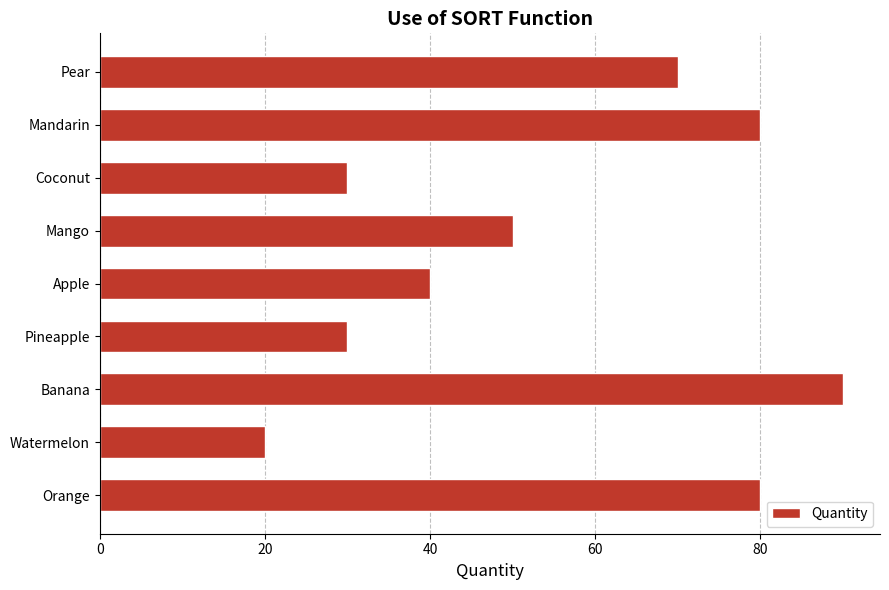

The chart shows a value of 30 at Pineapple. True or false?

True